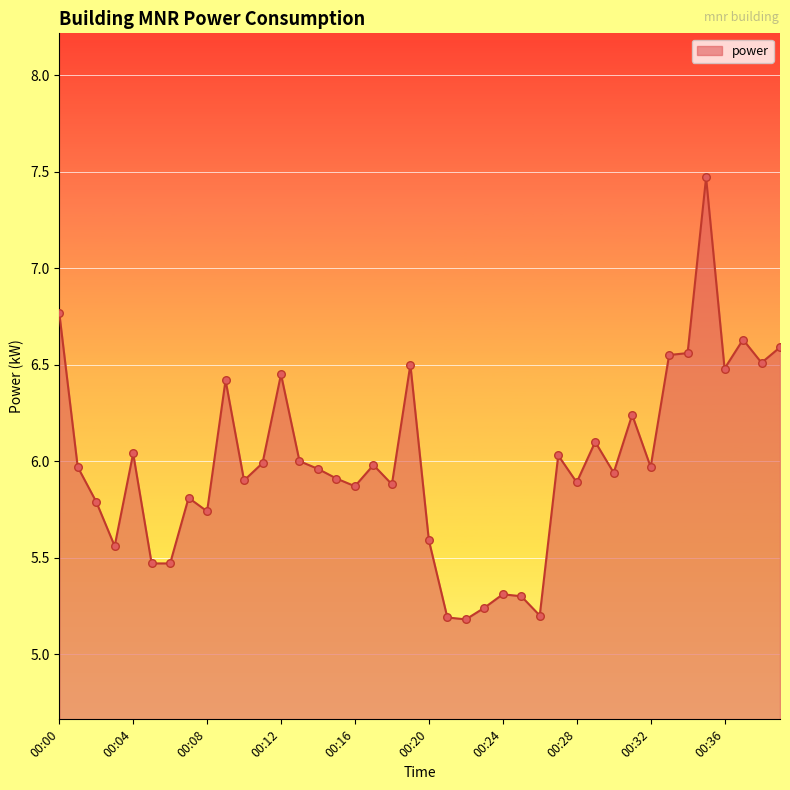

What is the greatest value displayed?

7.5